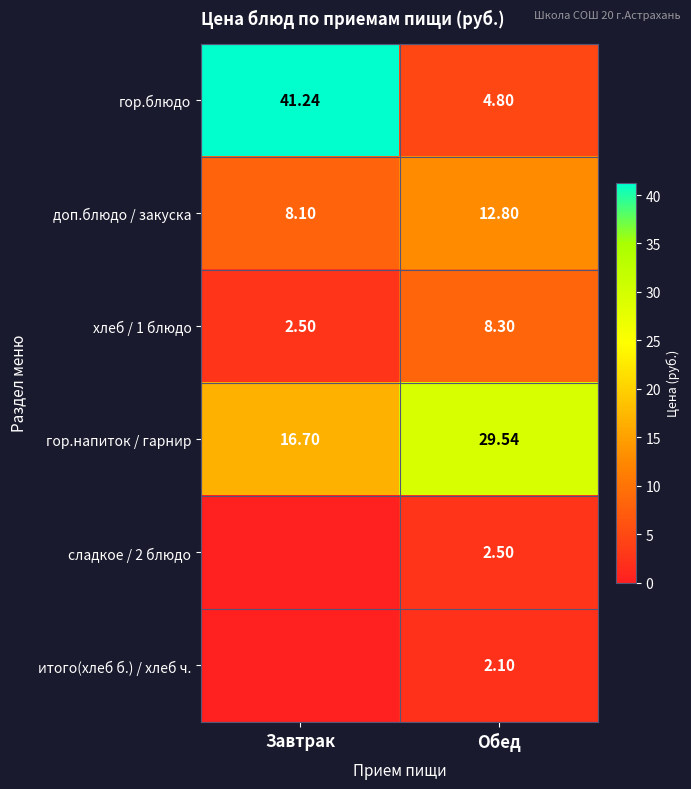

What is the greatest value displayed?

41.2